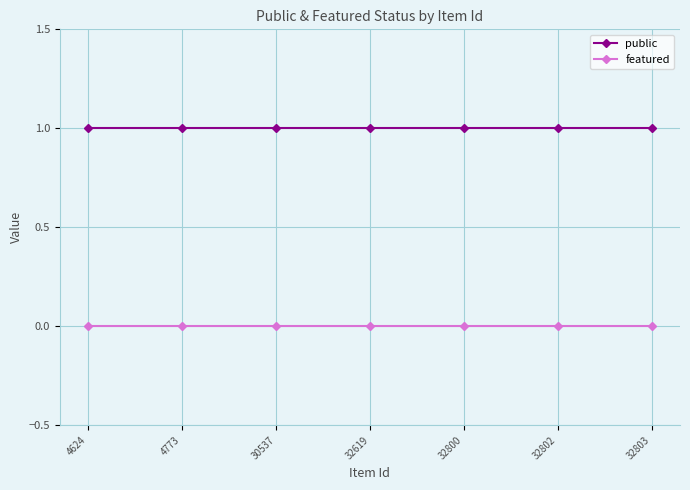

What is the average value of the public series?

1